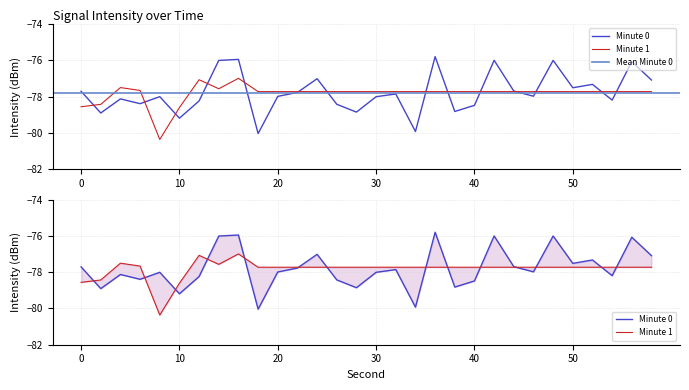

Does the chart display data point markers on the line(s)?

No